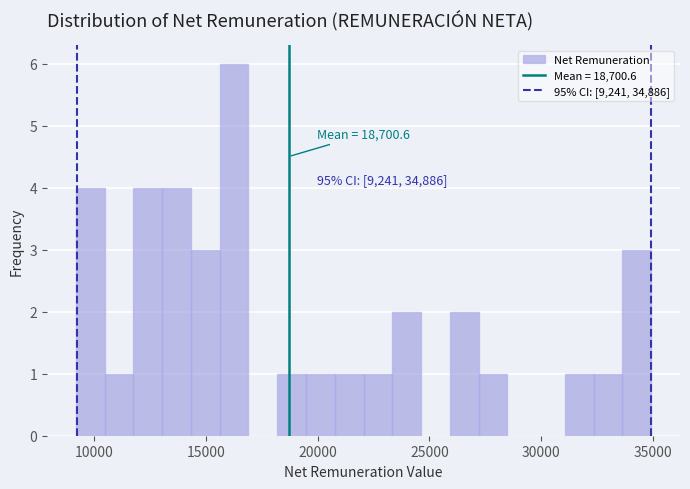

Read against the x-axis, roughly where is the centre of the tallest bar?

16500